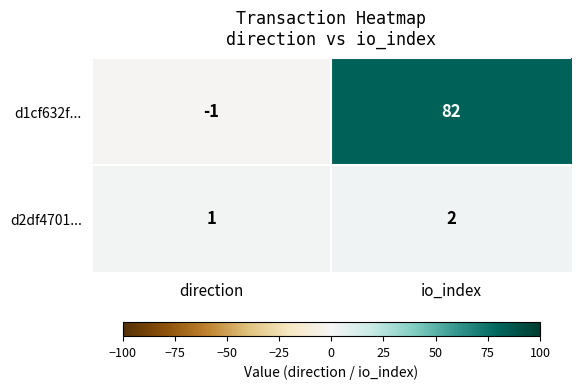

How many values in d1cf632f... are below zero?

1